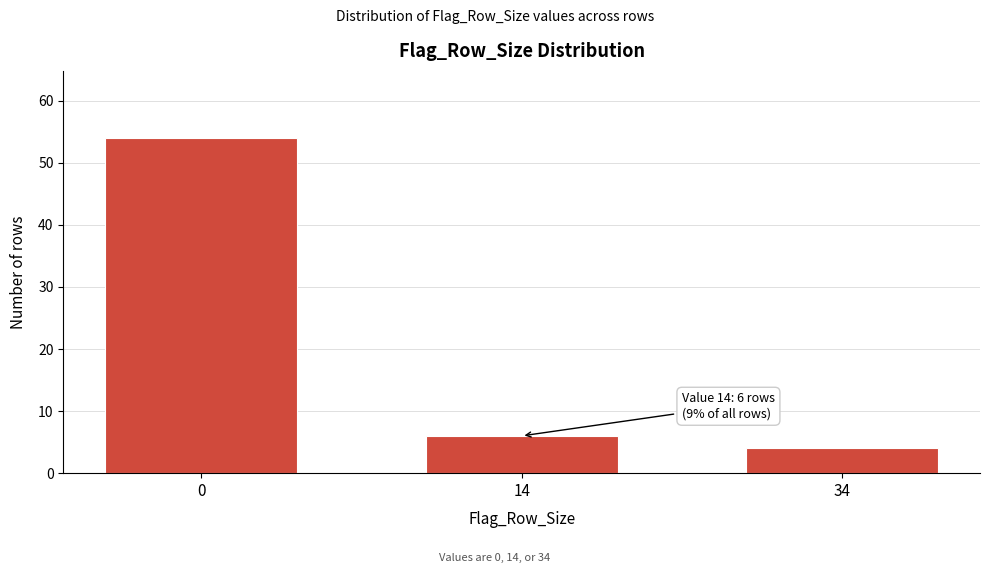

Reading right to left, list all the values displayed in this chart.

4	6	54